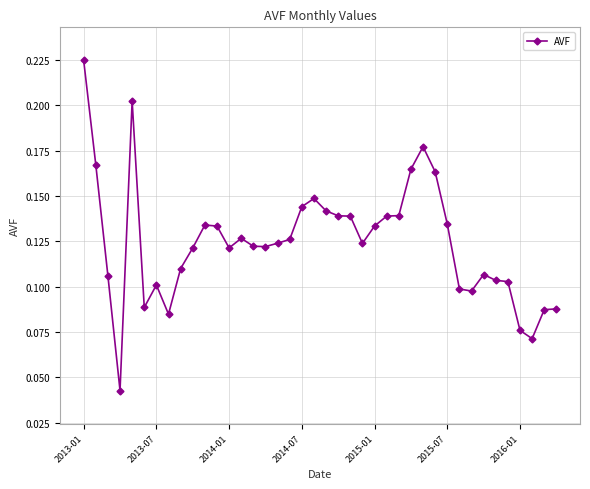

How many values are between 0 and 1?

40